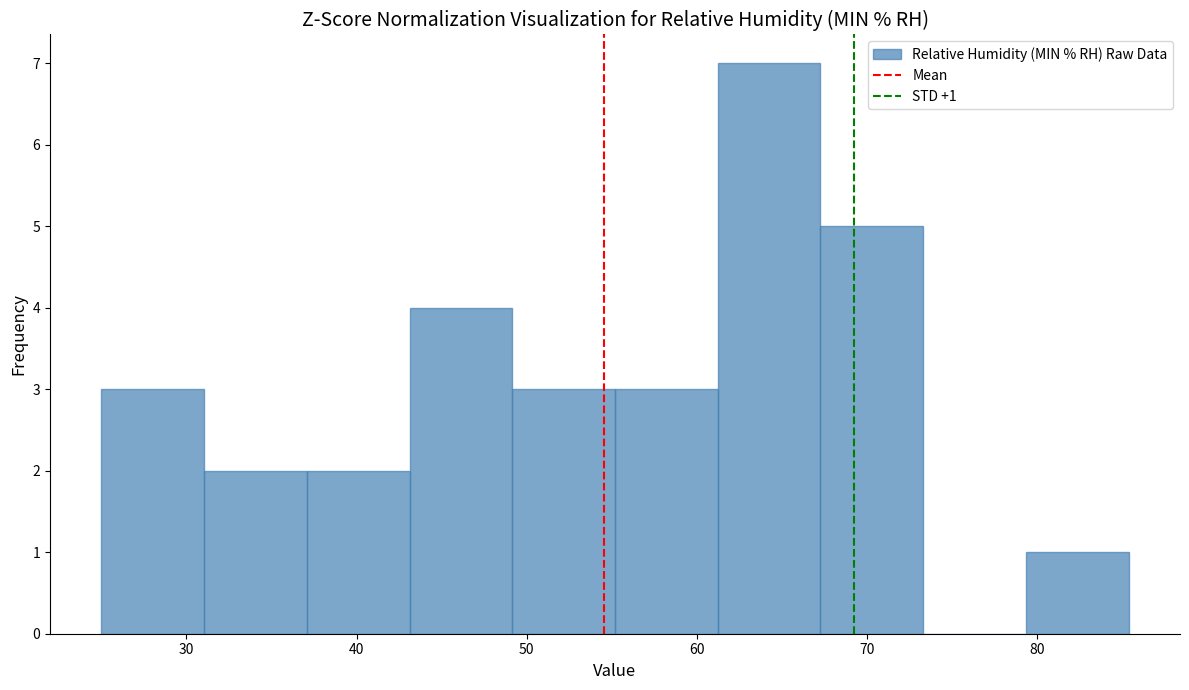

Over which range of the x-axis is the bar tallest?

61 to 67